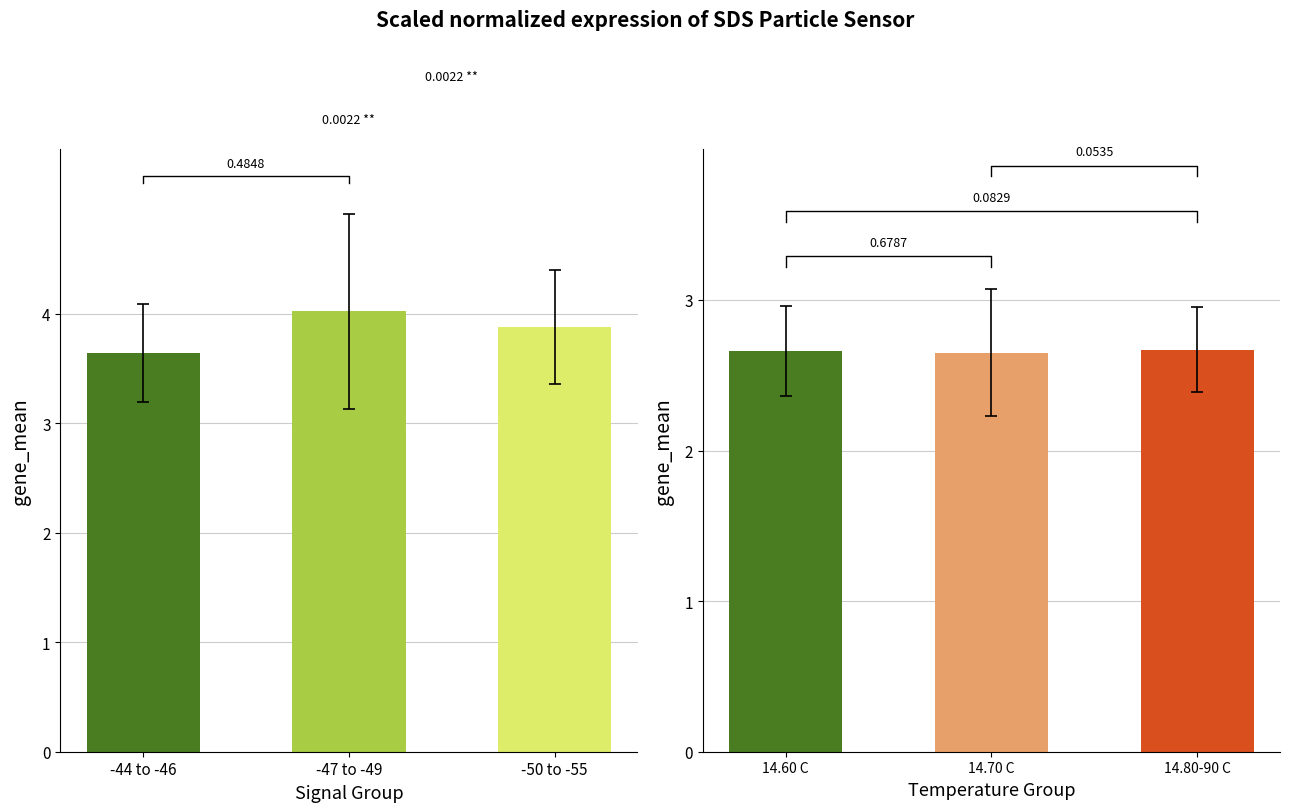

What is the sum of the SDS_P1 values at -47 to -49 and -50 to -55?

7.9